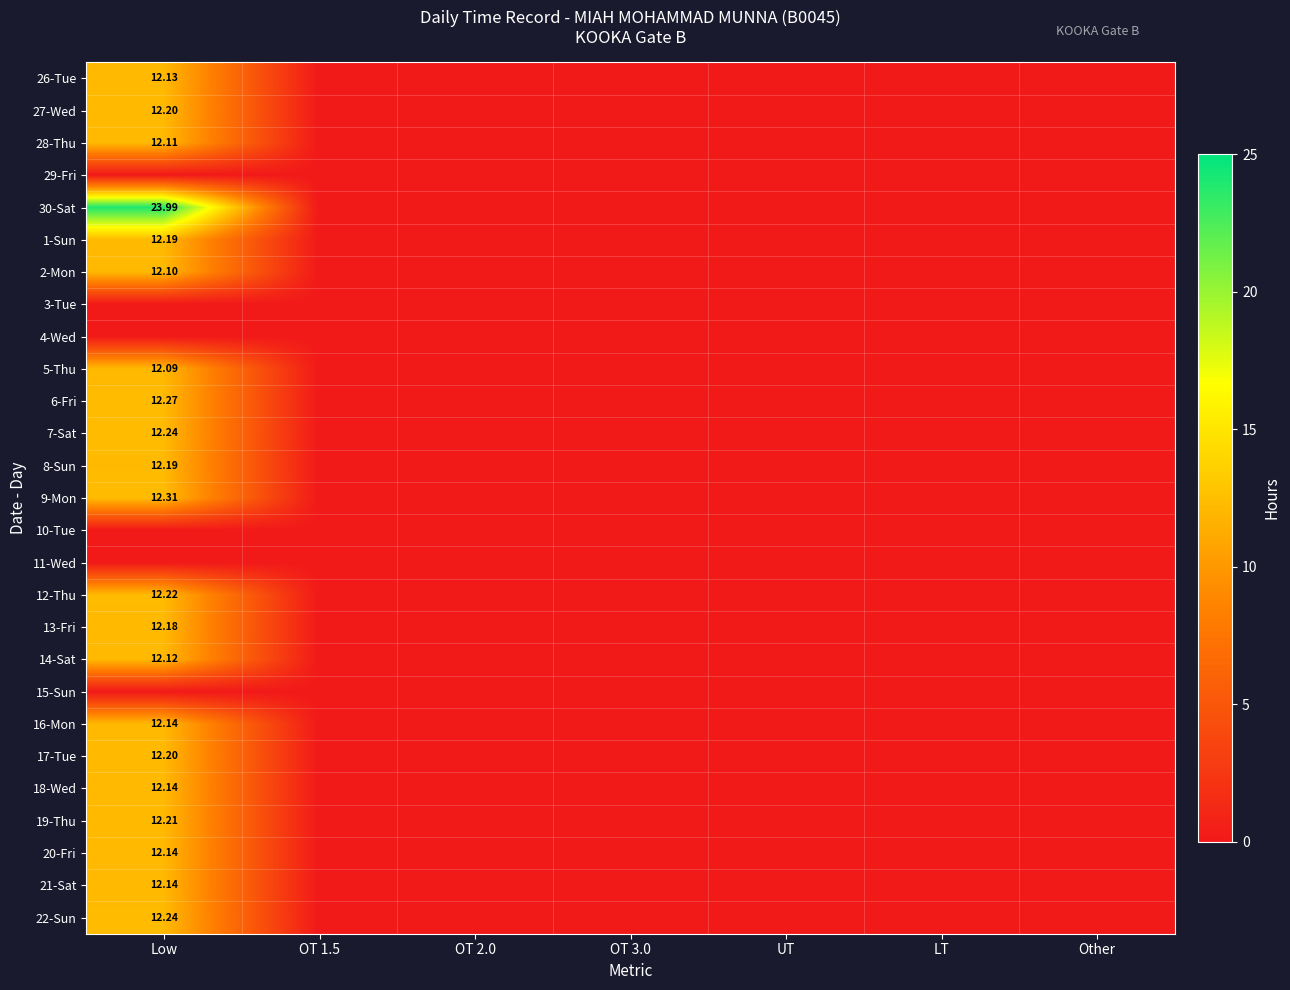

The value of 12-Thu at UT is -4.3. True or false?

False